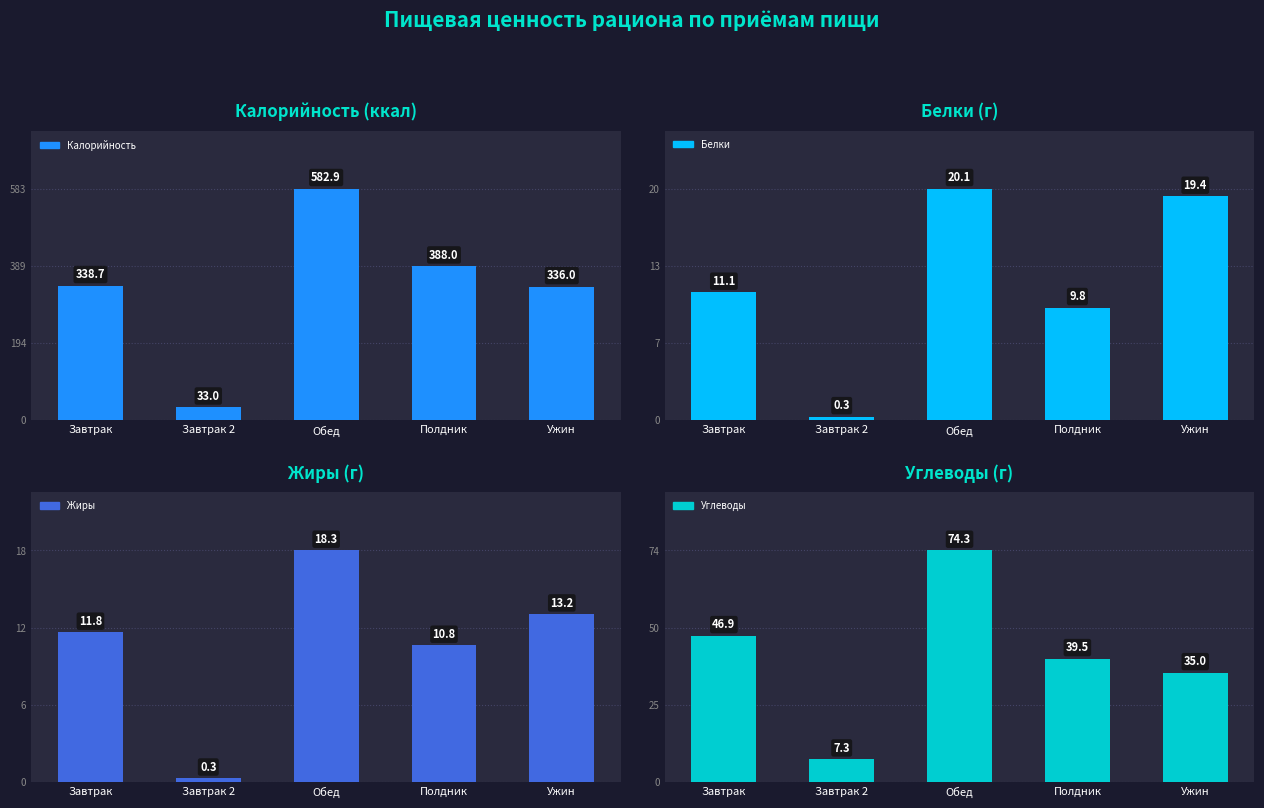

True or false: Жиры has a value of 10.8 at Полдник.

True